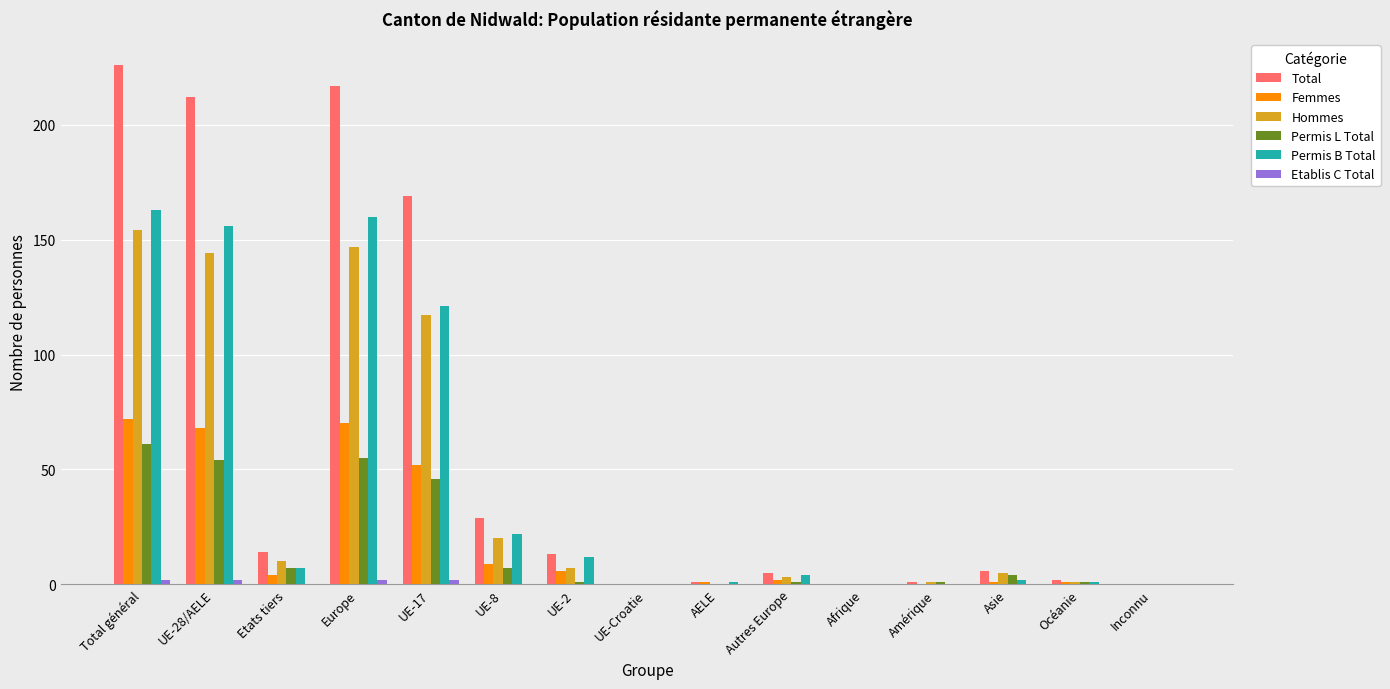

The Permis L Total series shows 54 at UE-28/AELE. True or false?

True